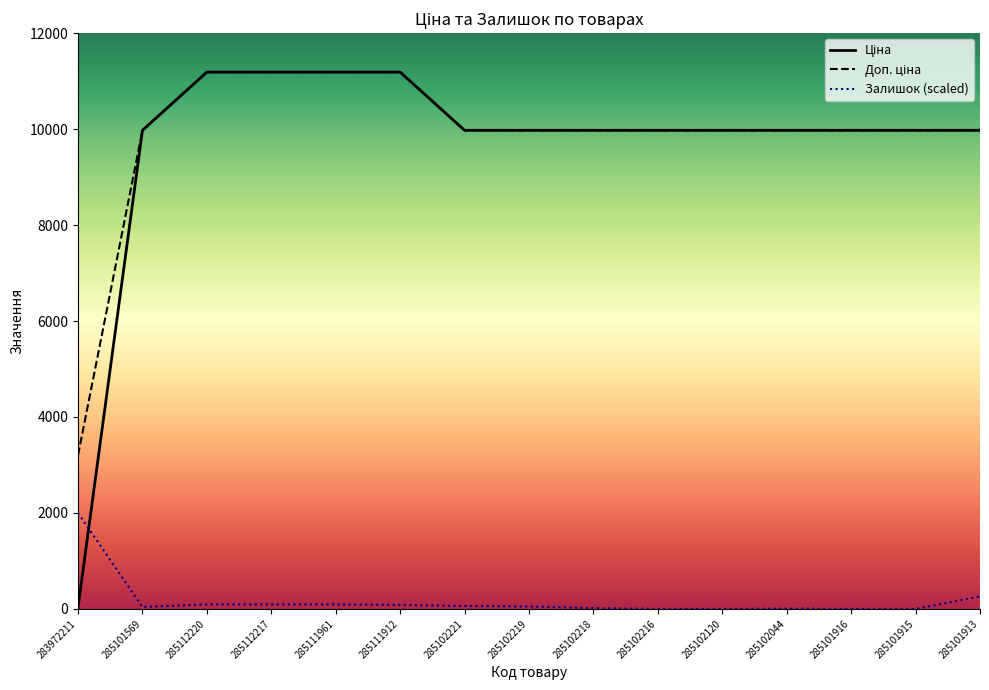

What is the label of the 4th point from the left?

285112217